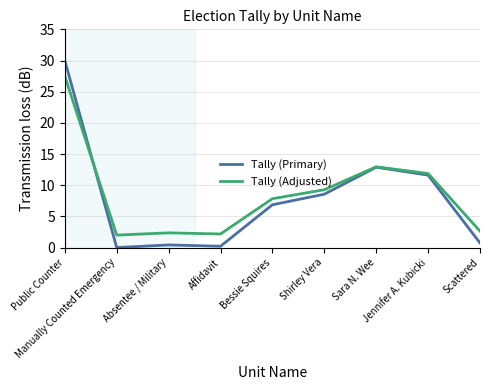

What position from the left is Jennifer A. Kubicki?

8